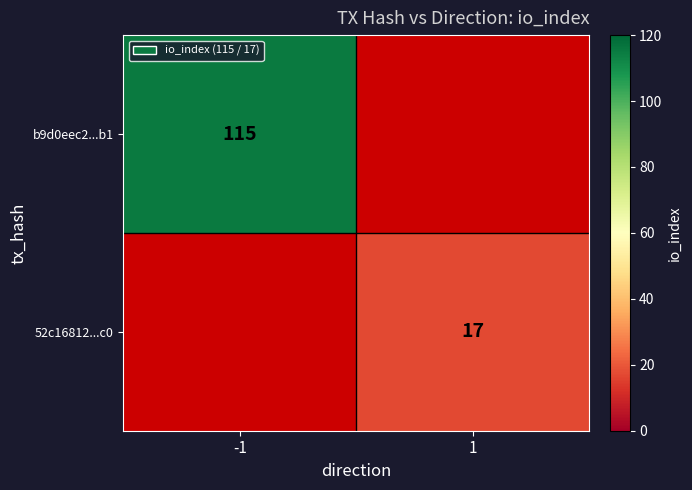

Is it true that 52c16812...c0 equals 17 at 1?

True